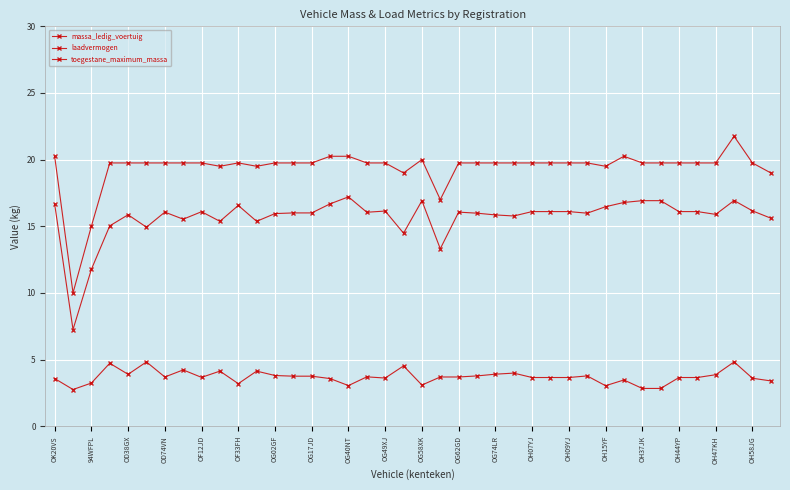

True or false: massa_ledig_voertuig and laadvermogen cross at least once.

False